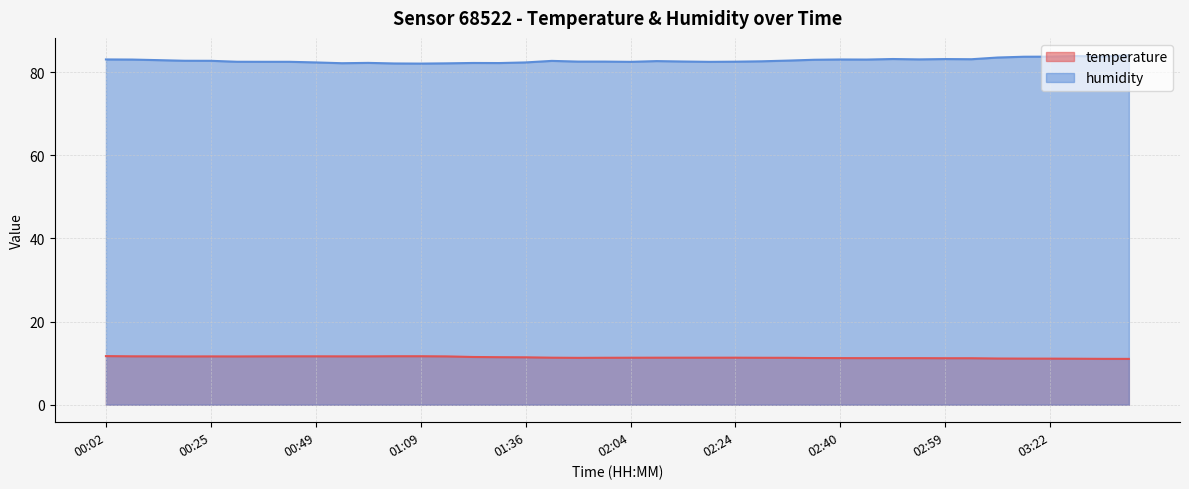

List the labels in order of temperature value, smallest first.

03:34, 03:30, 03:26, 03:22, 03:18, 03:15, 02:59, 03:03, 02:44, 02:48, 02:52, 02:40, 02:36, 01:56, 02:32, 02:00, 02:28, 02:04, 01:44, 02:08, 02:12, 02:16, 02:24, 01:36, 01:32, 01:28, 00:21, 00:29, 00:25, 01:16, 00:14, 00:33, 00:53, 00:57, 00:10, 00:41, 00:49, 01:05, 01:09, 00:02